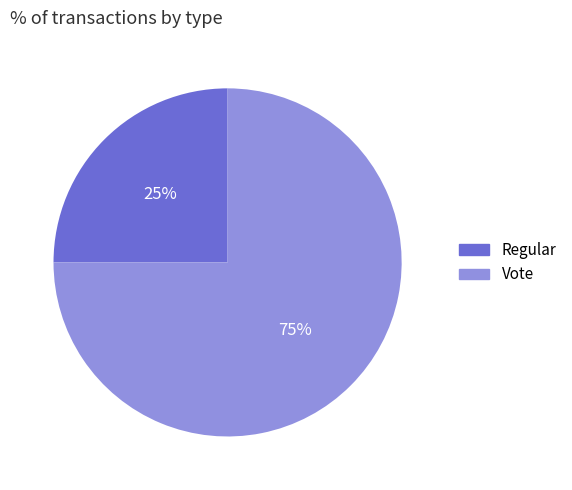

Which has a higher value, Regular or Vote?

Vote